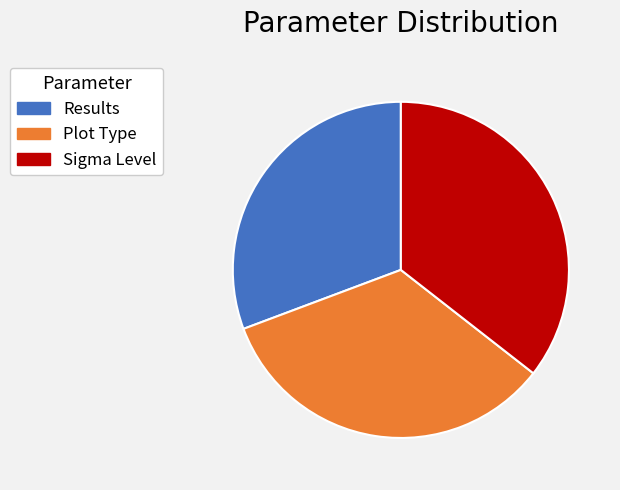

What is the largest slice in the pie chart?

Sigma Level